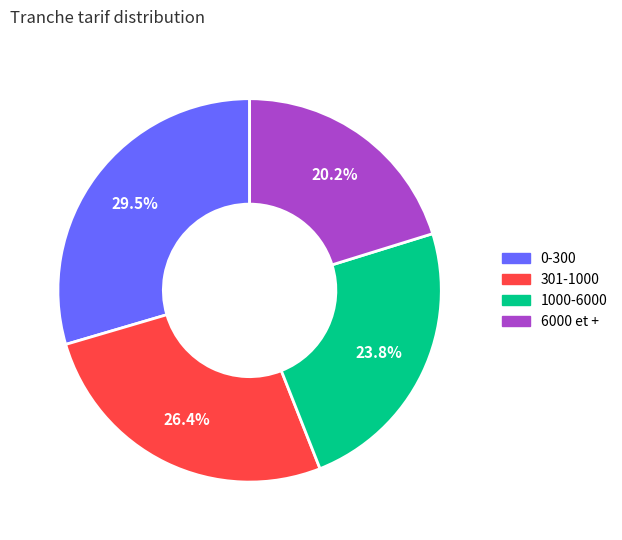

True or false: 1000-6000 accounts for 17% of the total.

False